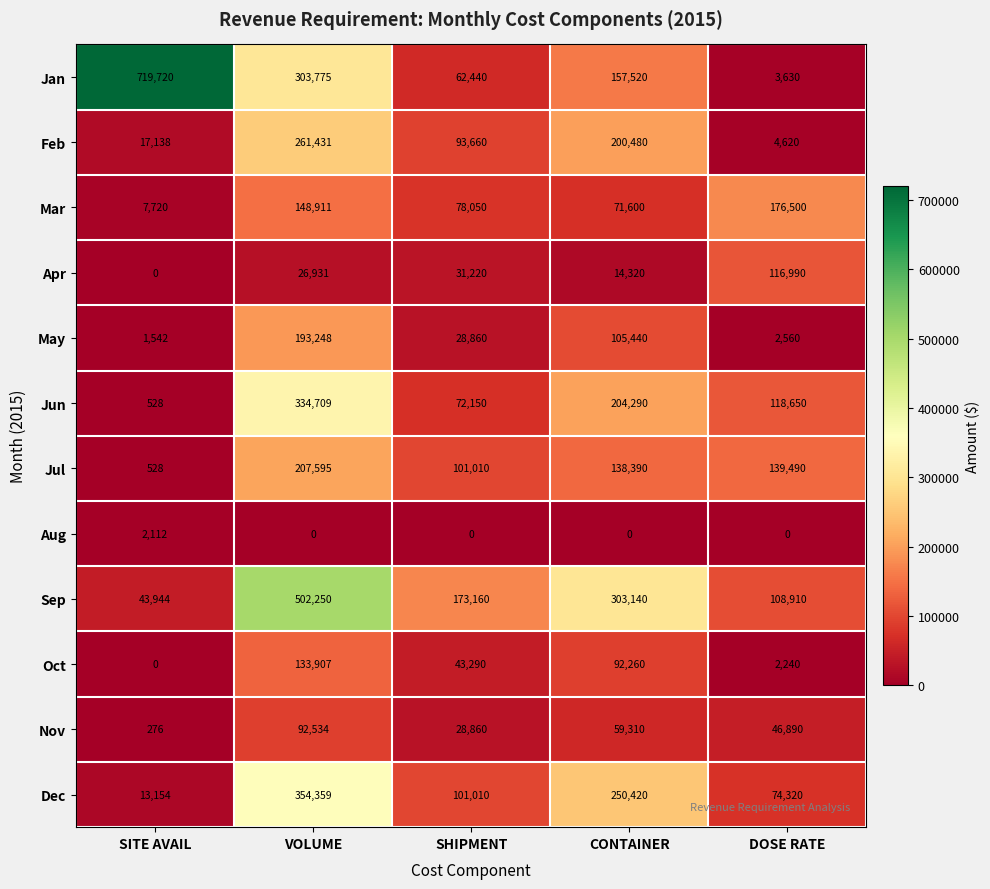

Is it true that Jul equals 186712 at CONTAINER?

False